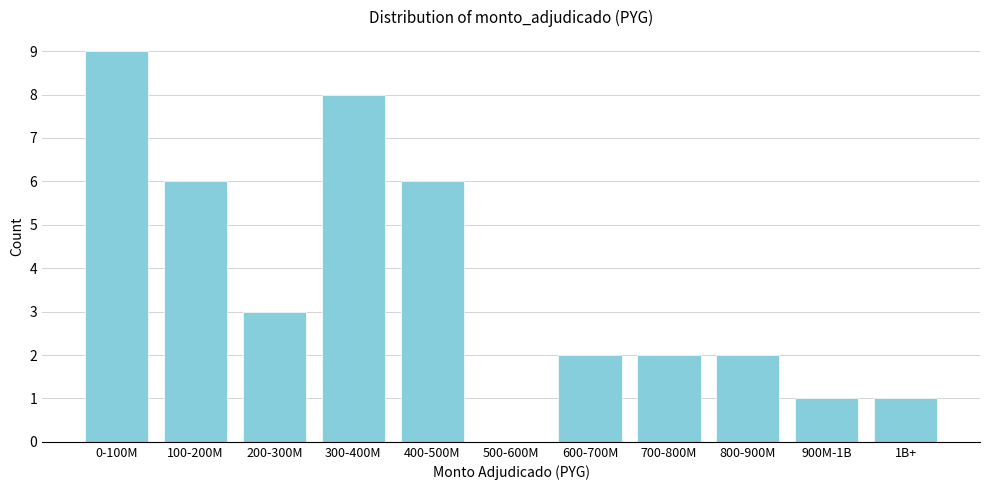

Reading left to right, transcribe all the data shown in this chart.

0-100M=9	100-200M=6	200-300M=3	300-400M=8	400-500M=6	500-600M=0	600-700M=2	700-800M=2	800-900M=2	900M-1B=1	1B+=1